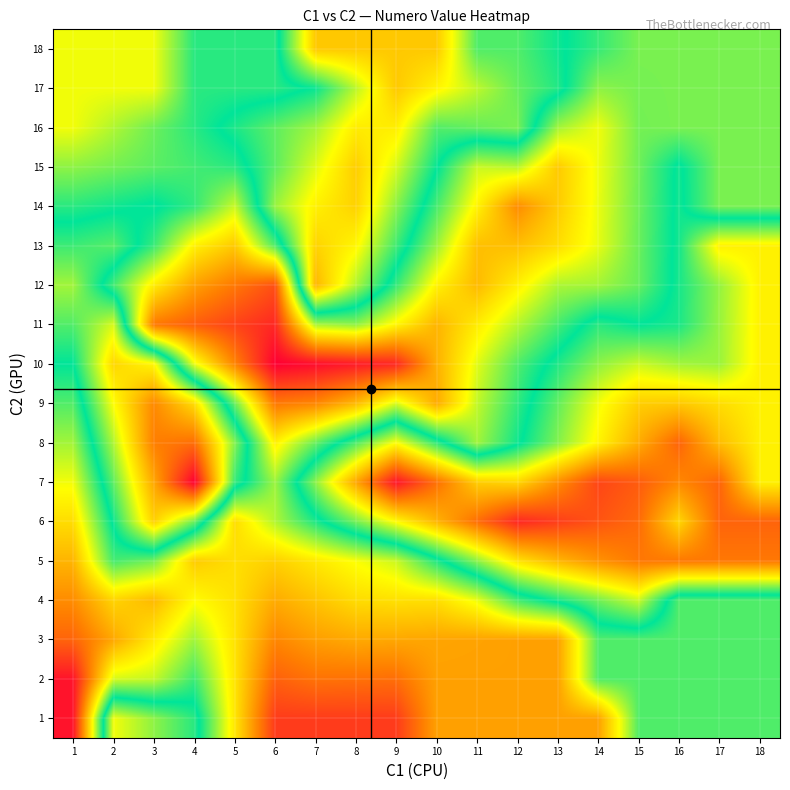

Reading left to right, extract all data points from this chart.

1: 1=2.0	2=26.0	3=23.5	4=21.0	5=12.5	6=4.0	7=4.0	8=4.0	9=4.0	10=9.0	11=9.0	12=9.0	13=9.0	14=9.0	15=18.0	16=18.0	17=18.0	18=18.0
2: 1=2.0	2=14.8	3=15.2	4=18.5	5=12.4	6=5.8	7=6.7	8=6.6	9=6.5	10=9.0	11=9.0	12=9.0	13=9.0	14=18.0	15=18.0	16=18.0	17=18.0	18=18.0
3: 1=6.0	2=9.4	3=12.7	4=16.1	5=12.3	6=7.7	7=8.9	8=9.4	9=9.3	10=9.2	11=9.1	12=9.0	13=9.0	14=18.0	15=18.0	16=18.0	17=18.0	18=18.0
4: 1=8.0	2=11.6	3=10.2	4=13.6	5=12.2	6=9.5	7=10.7	8=11.9	9=12.2	10=12.1	11=14.1	12=18.3	13=20.6	14=22.8	15=25.0	16=18.0	17=18.0	18=18.0
5: 1=10.0	2=18.3	3=17.1	4=11.1	5=12.1	6=11.4	7=12.6	8=13.8	9=15.0	10=19.2	11=23.4	12=27.7	13=29.9	14=31.7	15=33.0	16=33.0	17=33.0	18=33.0
6: 1=12.0	2=20.3	3=28.7	4=22.7	5=12.0	6=15.6	7=19.2	8=22.9	9=26.5	10=30.0	11=33.5	12=37.0	13=35.9	14=34.8	15=33.7	16=28.3	17=34.0	18=34.0
7: 1=14.0	2=22.3	3=30.7	4=39.0	5=21.3	6=16.1	7=23.4	8=30.7	9=38.0	10=33.4	11=28.8	12=28.3	13=31.9	14=35.5	15=34.4	16=32.2	17=34.0	18=27.0
8: 1=16.0	2=24.3	3=32.7	4=33.5	5=23.2	6=13.0	7=17.4	8=21.9	9=26.3	10=21.2	11=16.0	12=19.6	13=23.2	14=26.8	15=30.4	16=34.0	17=29.6	18=27.0
9: 1=18.0	2=26.3	3=32.2	4=28.0	5=17.5	6=7.0	7=7.7	8=10.2	9=14.7	10=9.5	11=15.2	12=18.8	13=22.4	14=26.0	15=28.7	16=29.0	17=28.0	18=27.0
10: 1=20.0	2=28.3	3=26.7	4=14.2	5=7.6	6=1.0	7=1.7	8=2.3	9=3.0	10=9.8	11=14.4	12=18.0	13=20.8	14=23.5	15=25.0	16=24.0	17=23.8	18=27.0
11: 1=22.0	2=25.3	3=7.0	4=5.7	5=4.3	6=3.0	7=15.8	8=16.5	9=13.2	10=10.0	11=12.8	12=15.5	13=18.2	14=21.0	15=20.0	16=20.6	17=23.7	18=27.0
12: 1=24.0	2=18.4	3=12.8	4=9.0	5=7.0	6=5.0	7=30.0	8=24.4	9=18.7	10=13.1	11=10.2	12=13.0	13=15.8	14=16.0	15=17.5	16=20.6	17=23.7	18=27.0
13: 1=21.5	2=22.1	3=18.6	4=13.0	5=11.0	6=18.0	7=28.5	8=26.7	9=21.6	10=16.2	11=10.5	12=10.5	13=12.0	14=14.3	15=17.4	16=20.5	17=27.0	18=27.0
14: 1=19.0	2=19.6	3=20.2	4=18.8	5=15.0	6=23.8	7=27.0	8=28.6	9=23.4	10=18.3	11=13.1	12=8.0	13=11.1	14=14.2	15=17.3	16=20.4	17=17.0	18=17.0
15: 1=16.5	2=17.1	3=17.8	4=18.4	5=19.0	6=22.2	7=25.5	8=28.8	9=25.3	10=20.1	11=15.0	12=15.5	13=11.0	14=14.1	15=17.2	16=20.3	17=17.0	18=17.0
16: 1=14.0	2=15.7	3=17.3	4=19.0	5=20.7	6=22.3	7=24.0	8=27.2	9=27.1	10=22.0	11=22.5	12=23.0	13=16.0	14=14.1	15=17.2	16=17.0	17=17.0	18=17.0
17: 1=14.0	2=14.0	3=14.0	4=19.0	5=19.0	6=19.0	7=20.2	8=24.6	9=29.0	10=26.8	11=24.7	12=22.5	13=20.8	14=16.5	15=17.1	16=17.0	17=17.0	18=17.0
18: 1=14.0	2=14.0	3=14.0	4=19.0	5=19.0	6=19.0	7=29.0	8=29.0	9=29.0	10=29.0	11=22.0	12=22.0	13=20.3	14=18.7	15=17.0	16=17.0	17=17.0	18=17.0